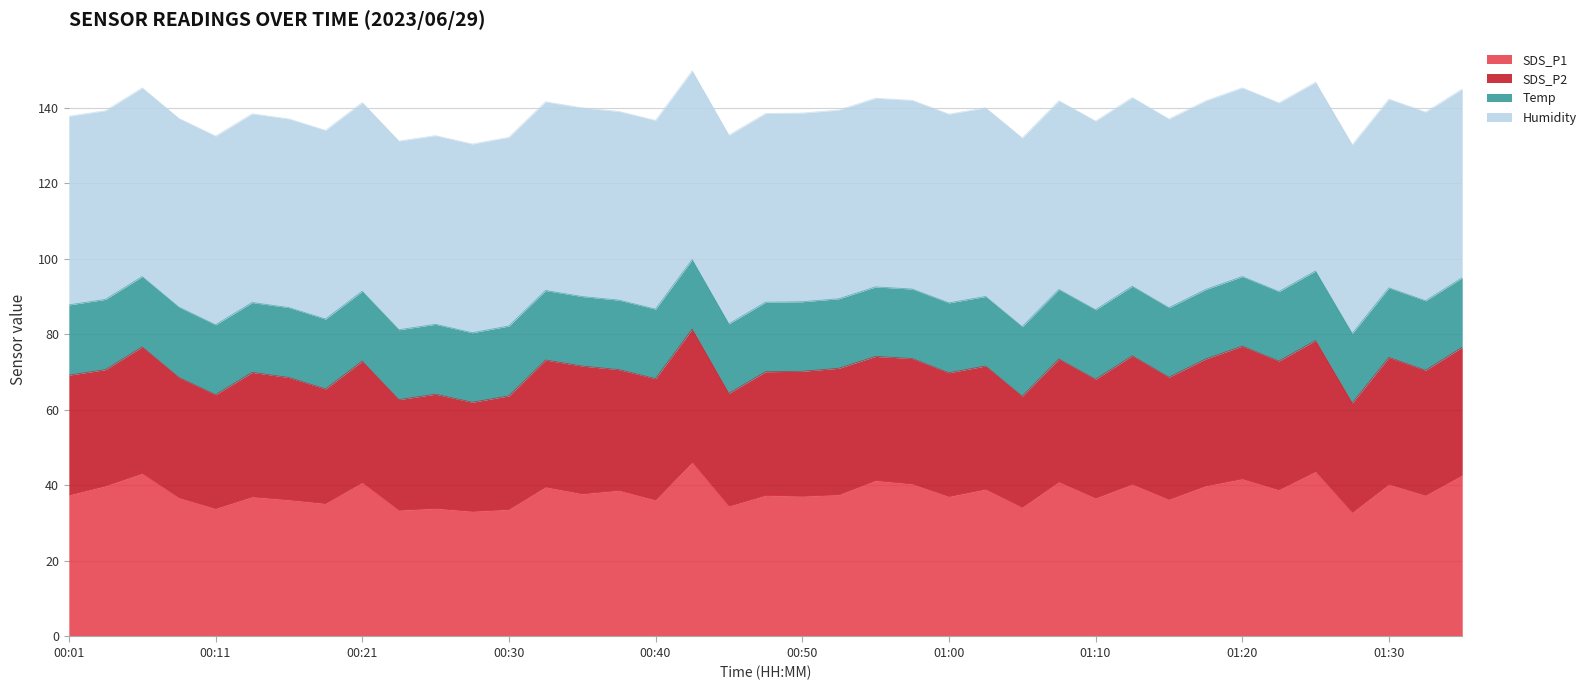

The SDS_P1 series shows 23.3 at 00:50. True or false?

False